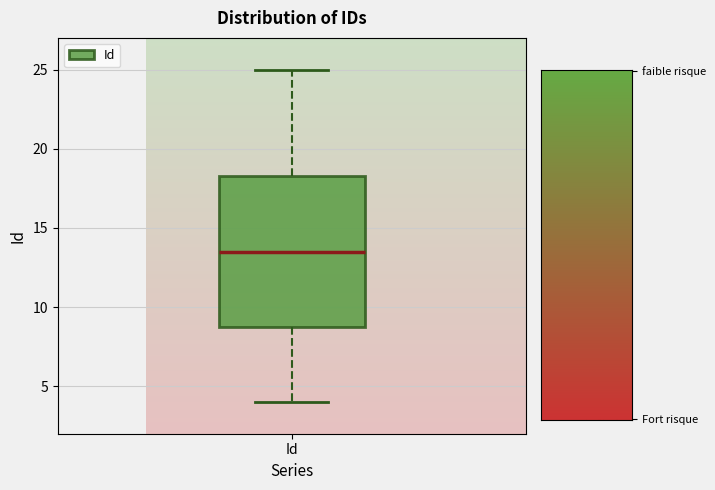

Transcribe this box plot: give where the median line is, the range the box spans, and where the two whiskers end, as read against the y-axis. The values are not printed on the chart, so give them approximately, as read against the axis.

median 13.5, box 9.0 to 18.5, whiskers 4.0 to 25.0